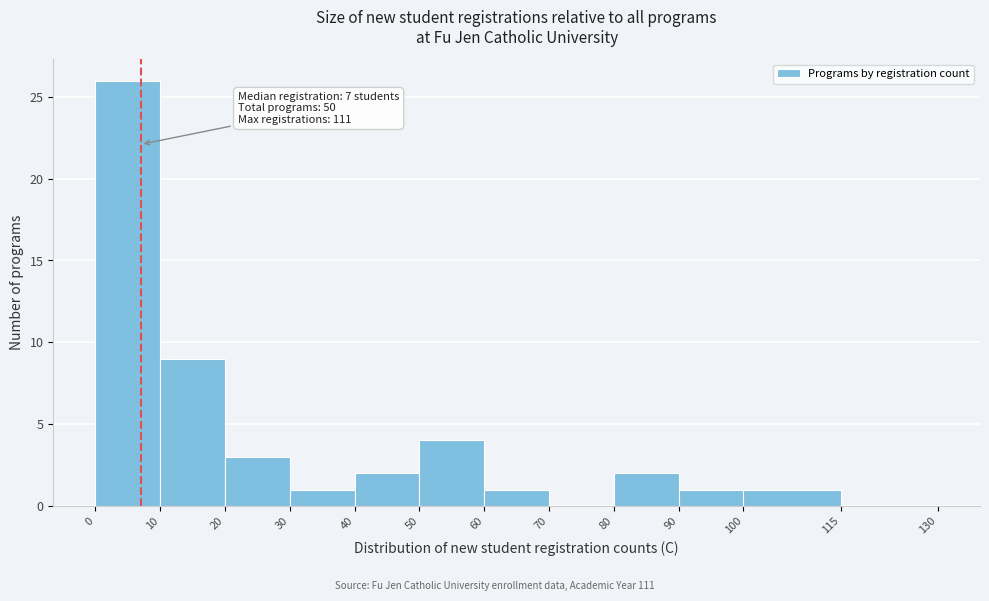

Over which range of the x-axis is the bar tallest?

0 to 10